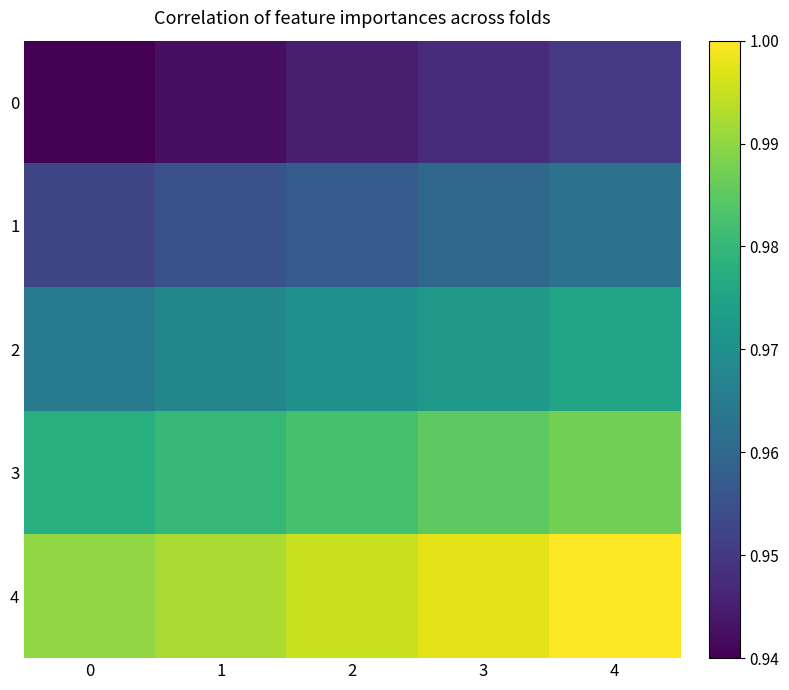

Rank the series by their maximum value, from lowest to highest.

0, 1, 2, 3, 4